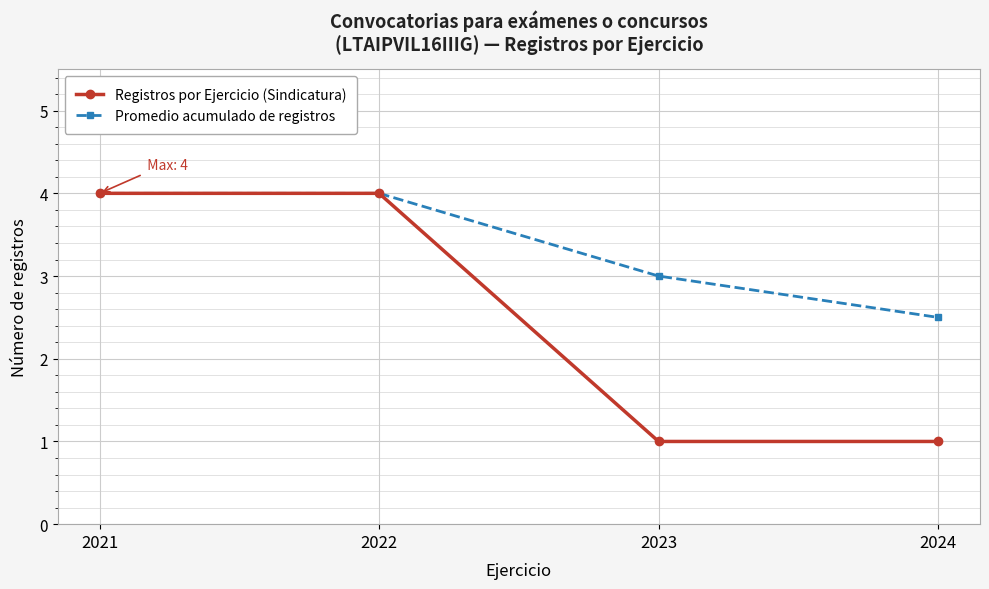

What is the smallest value displayed?

1.0